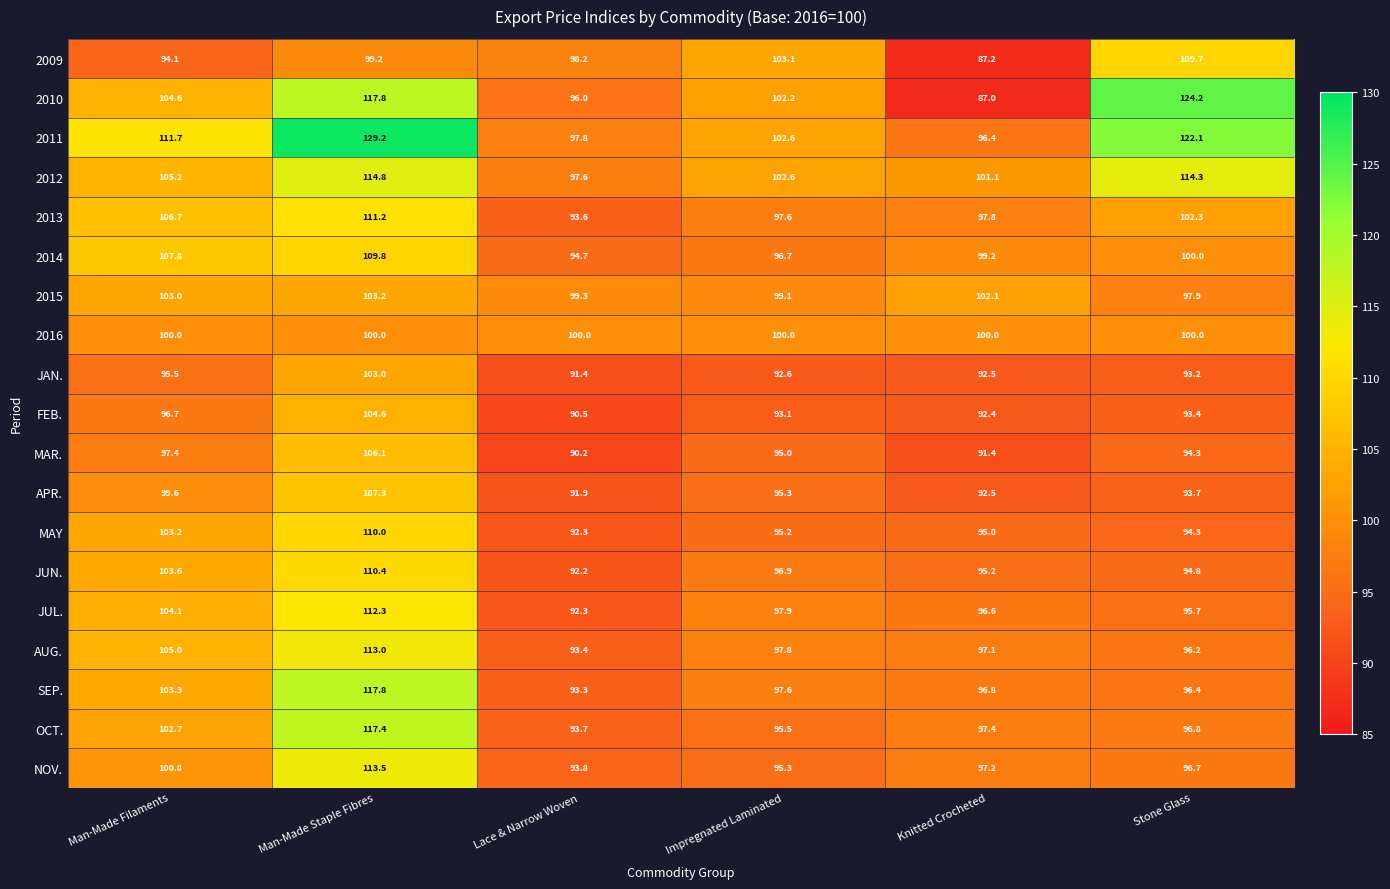

Where does the JAN. series first go above 93?

Man-Made Filaments